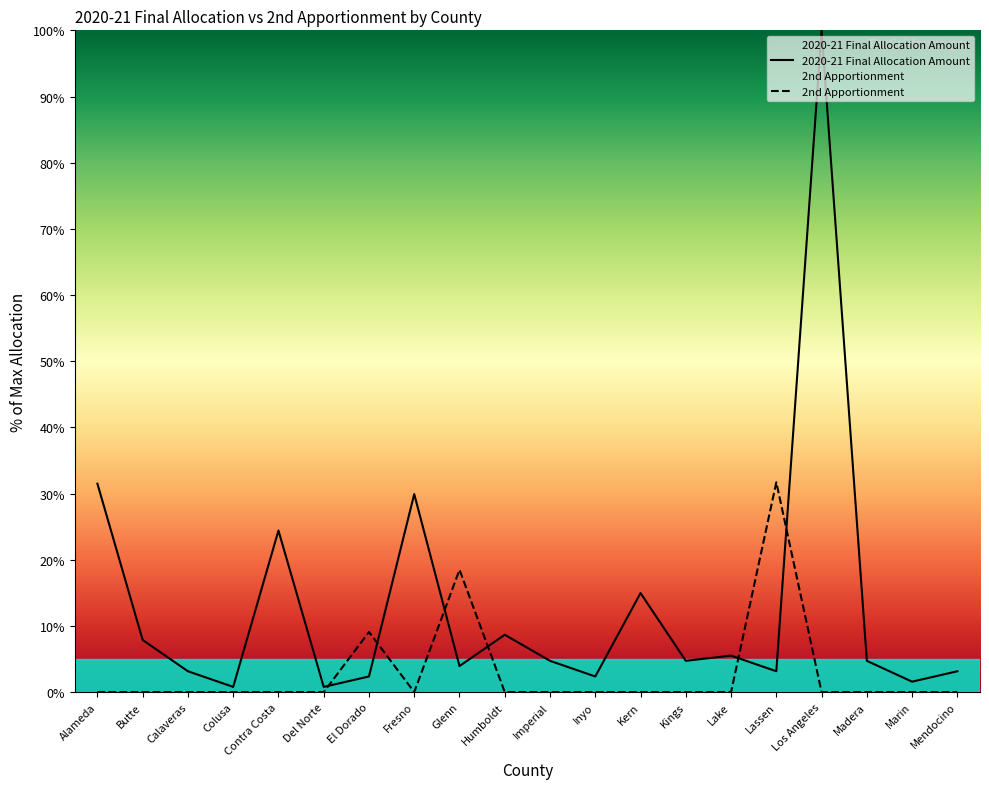

Rank the series at Madera from highest to lowest value.

2020-21 Final Allocation Amount, 2nd Apportionment